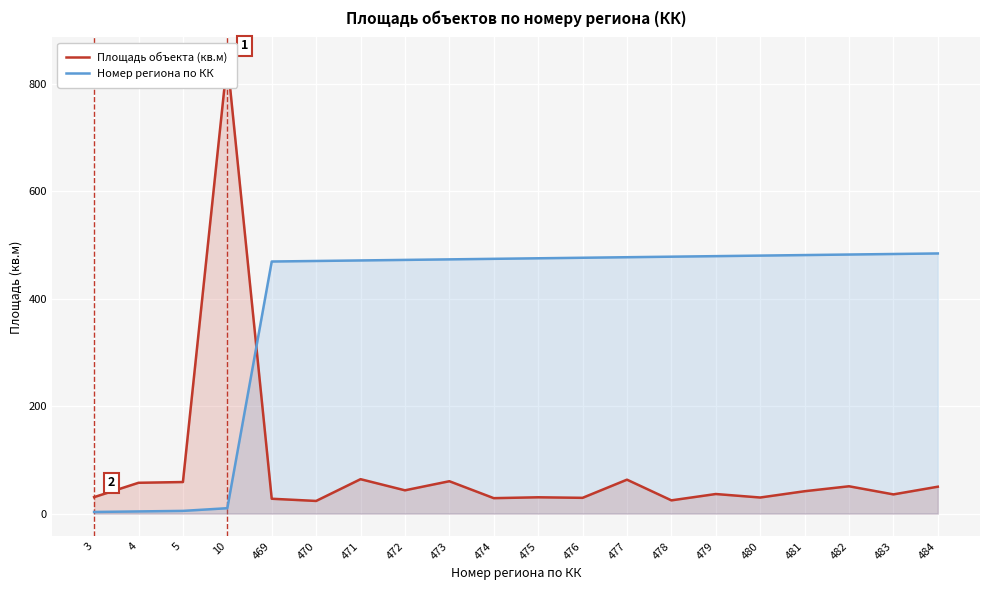

Is the value of Номер региона по КК at 473 greater than the value of Площадь объекта (кв.м) at 3?

Yes